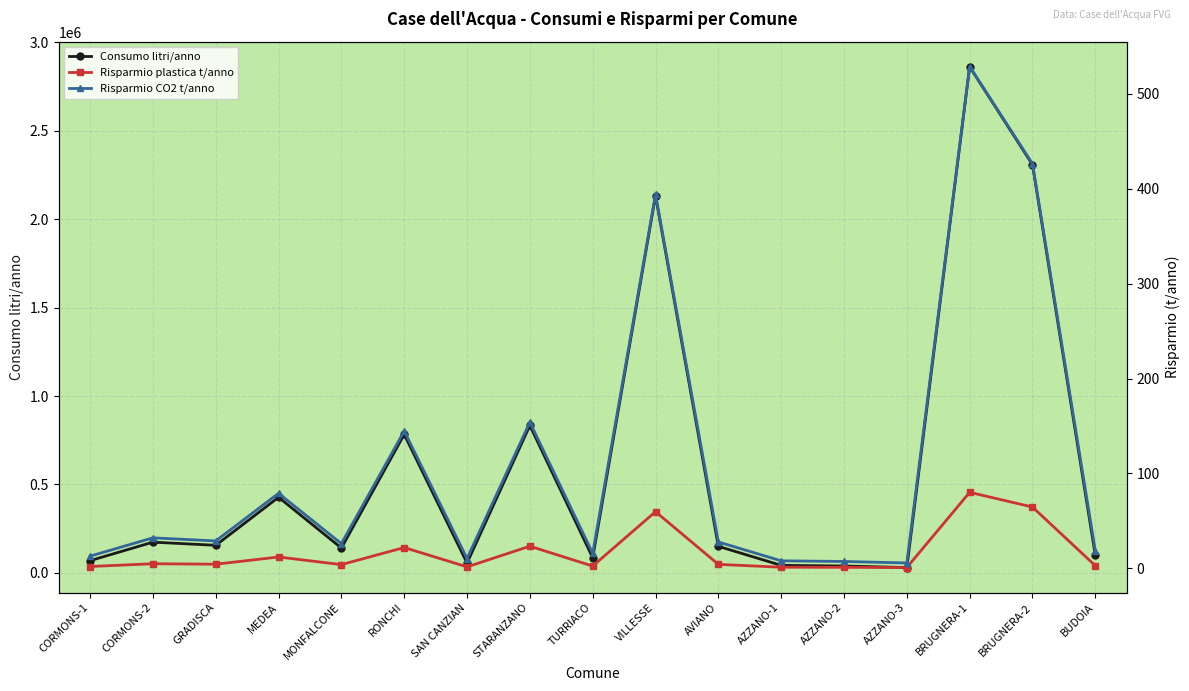

True or false: Risparmio CO2 t/anno and Consumo litri/anno cross at least once.

False